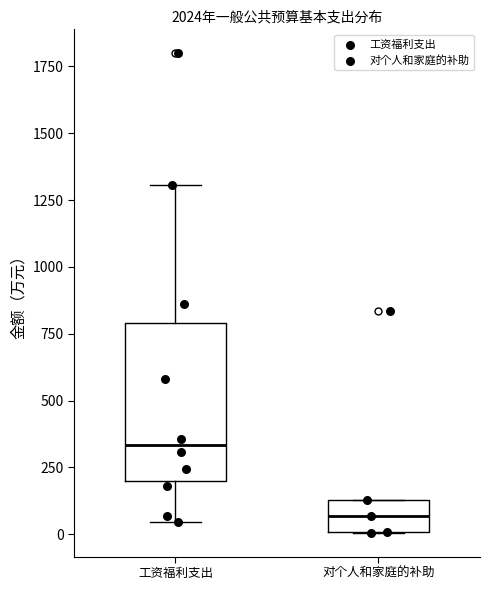

Comparing the boxes themselves (not the whiskers), which one is the tallest?

工资福利支出